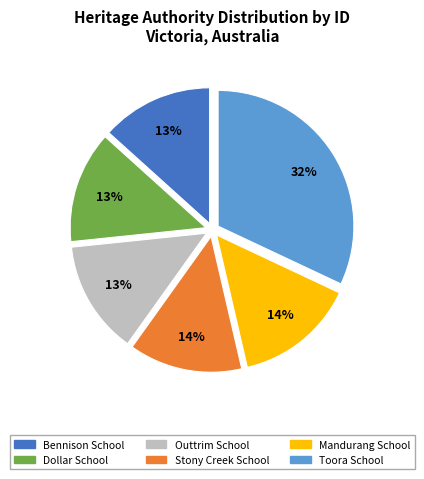

To the nearest percent, what is the average slice percentage?

17%